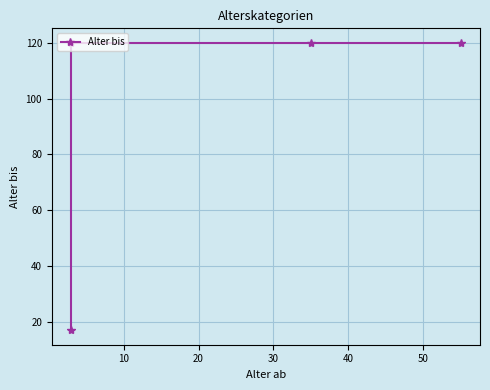

True or false: the data shows 120 at 30.

True